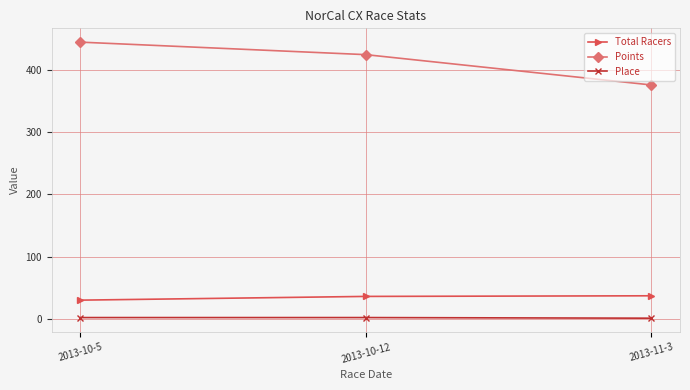

What are all the series names shown in the legend?

Total Racers, Points, Place